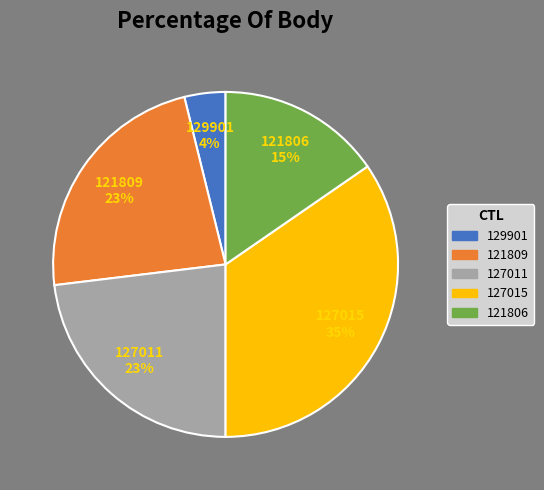

Combined, do 127011 and 121809 account for over 50%?

No